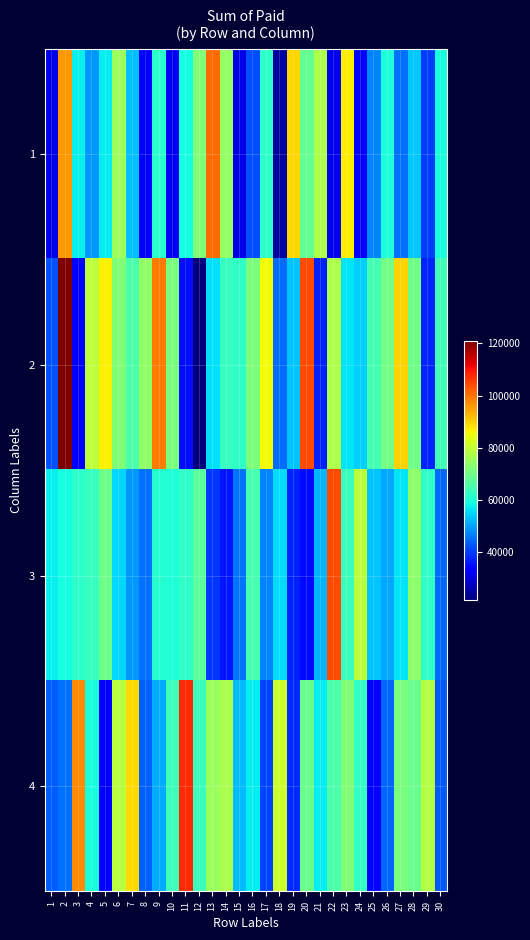

Reading right to left, extract all data points from this chart.

1: 30=59599	29=40200	28=53737	27=45214	26=59994	25=46960	24=34037	23=87124	22=31149	21=77336	20=68349	19=89591	18=24456	17=61811	16=41870	15=30612	14=74240	13=100626	12=71862	11=59127	10=31785	9=61611	8=33289	7=53130	6=75639	5=57270	4=48947	3=57419	2=96038	1=30965
2: 30=64192	29=37943	28=69938	27=89826	26=70594	25=64764	24=54519	23=56387	22=77333	21=37476	20=104140	19=53157	18=44916	17=85706	16=71490	15=62277	14=63023	13=56058	12=21670	11=35567	10=71213	9=99009	8=74001	7=65768	6=71976	5=86555	4=79352	3=33589	2=121118	1=42039
3: 30=44335	29=62073	28=73471	27=56302	26=50446	25=53394	24=79104	23=63290	22=104364	21=51815	20=35083	19=37558	18=55519	17=46978	16=64909	15=45561	14=36217	13=39500	12=67312	11=62130	10=60417	9=61075	8=45219	7=49064	6=55212	5=69517	4=63052	3=61960	2=59089	1=57790
4: 30=42944	29=78236	28=69135	27=71285	26=44050	25=33256	24=62608	23=71953	22=65664	21=57065	20=69424	19=38247	18=81421	17=40802	16=57120	15=52567	14=77218	13=75109	12=63558	11=107832	10=63835	9=50945	8=43512	7=89018	6=78644	5=33471	4=59520	3=97548	2=45355	1=43417